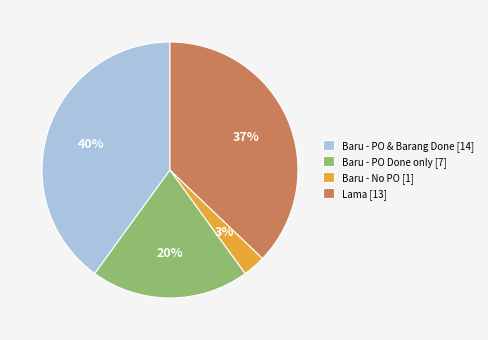

To the nearest percent, what is the difference between the Lama [13] and Baru - No PO [1] slice percentages?

34%